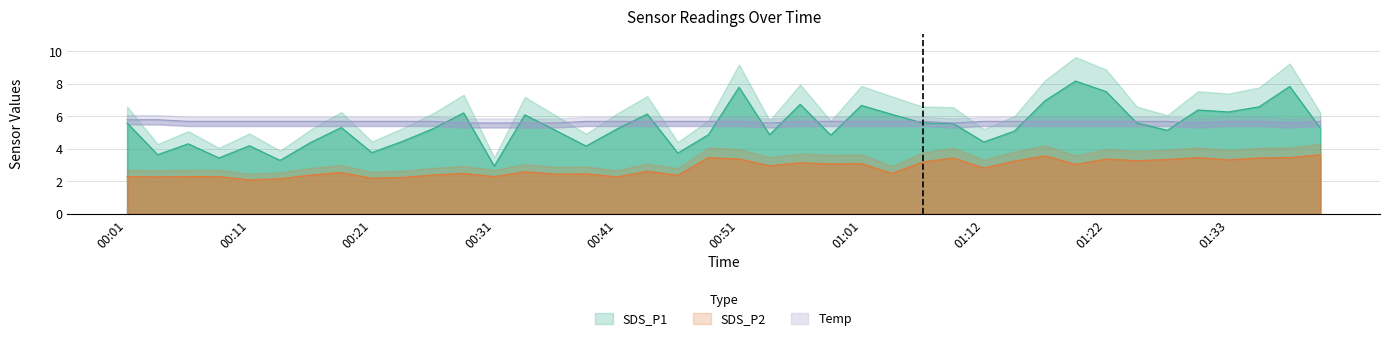

Is it true that Temp equals 5.6 at 01:09?

True